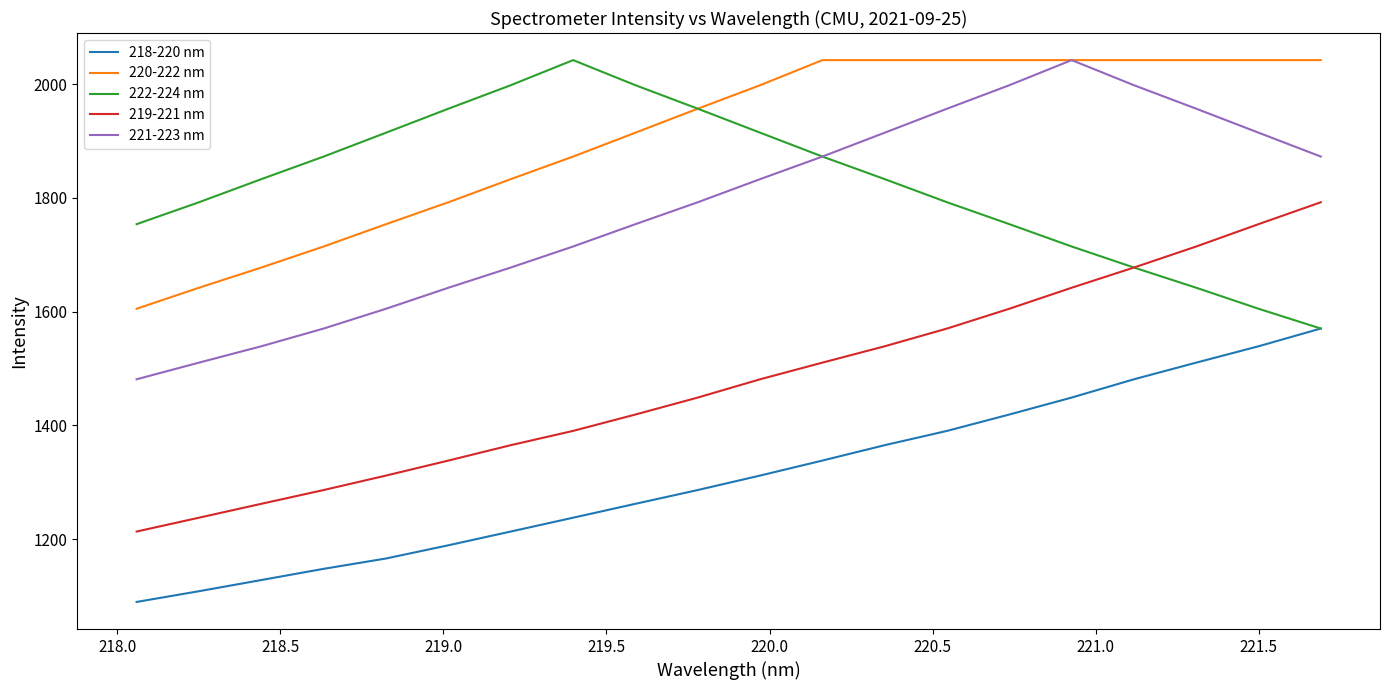

Which series has the largest total across all categories?

220-222 nm